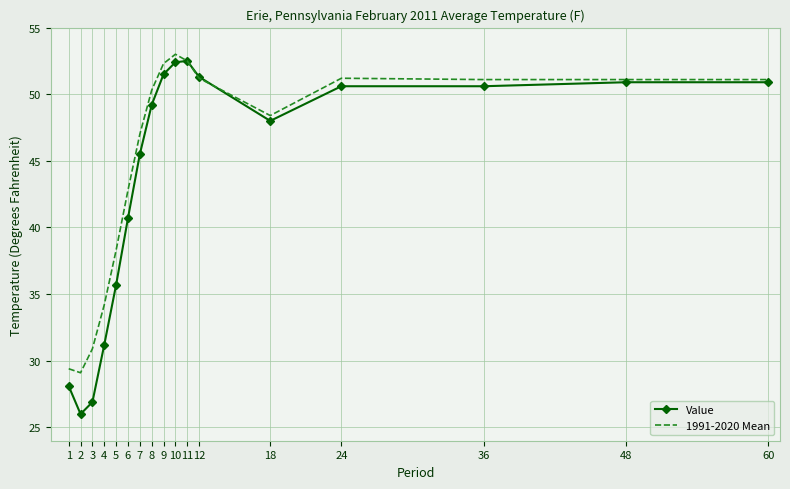

What is the minimum value shown in the chart?

26.0